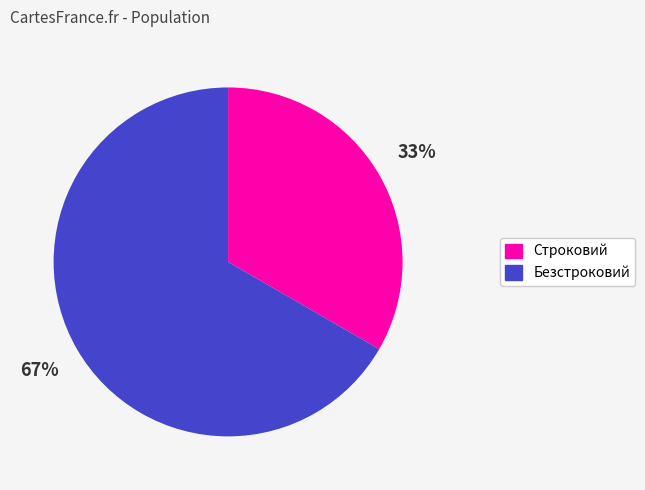

How many slices are in this pie chart?

2